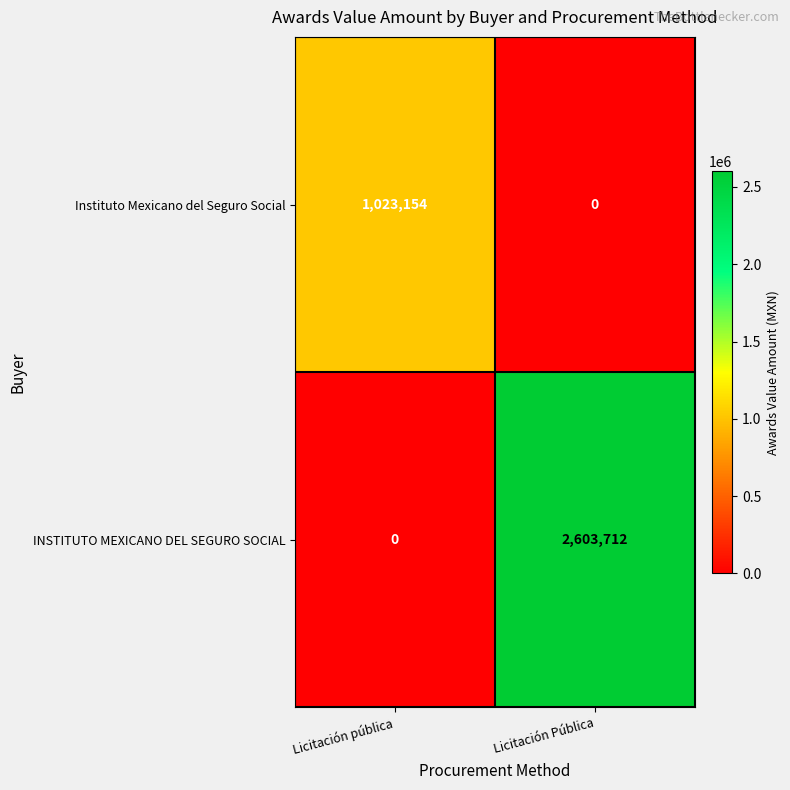

Which series has the widest spread of values?

INSTITUTO MEXICANO DEL SEGURO SOCIAL